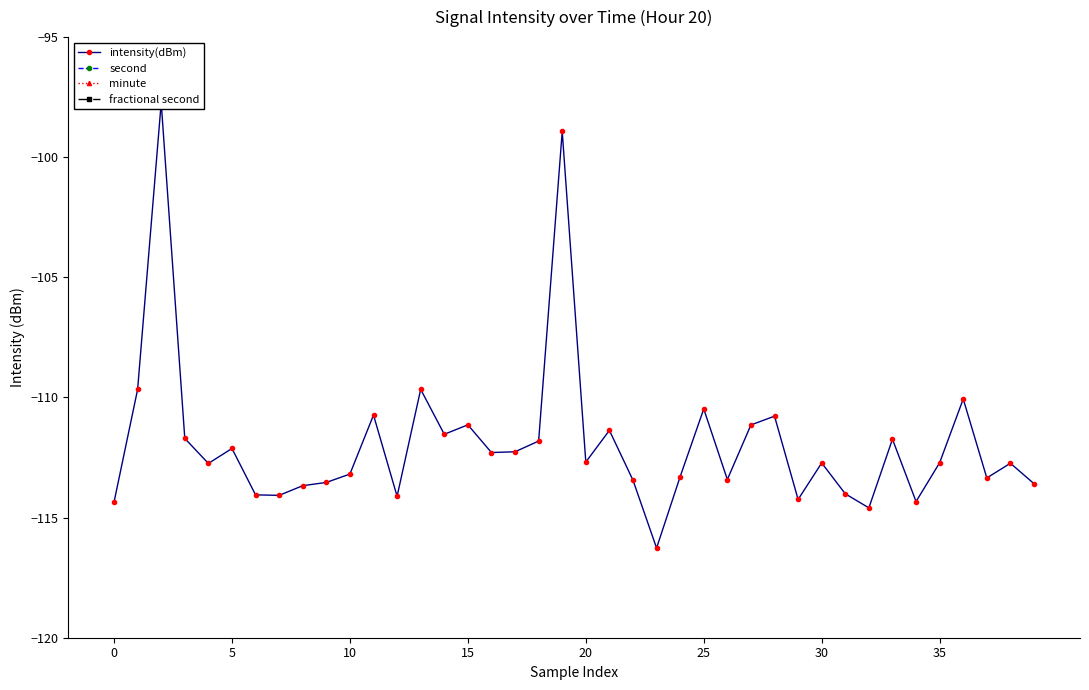

How many times do minute and second cross each other?

2